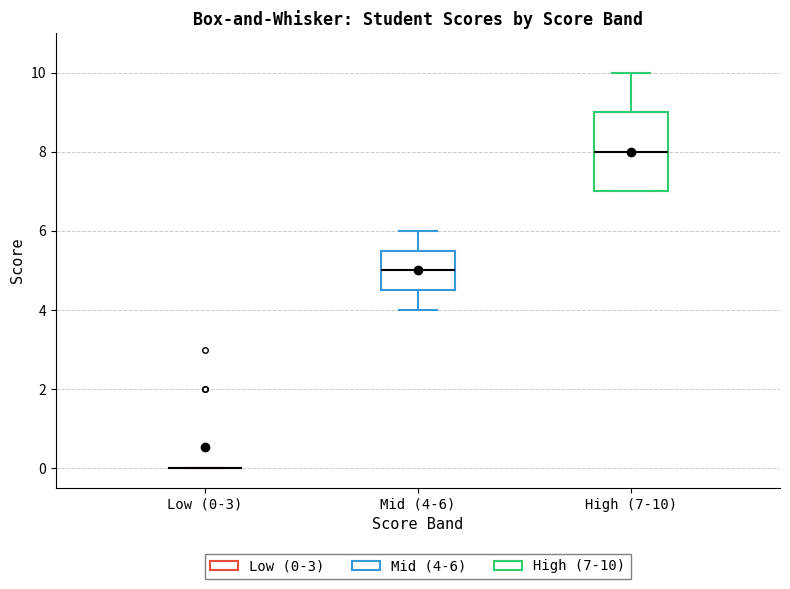

Reading left to right, read every box against the y-axis: the position of its median line, the range the box covers, and the ends of its whiskers. The values are not printed on the chart, so give them approximately, as read against the axis.

Low (0-3): box collapsed to a line at 0.0, whiskers 0.0 to 0.0
Mid (4-6): median 5.0, box 4.6 to 5.6, whiskers 4.0 to 6.0
High (7-10): median 8.0, box 7.0 to 9.0, whiskers 7.0 to 10.0